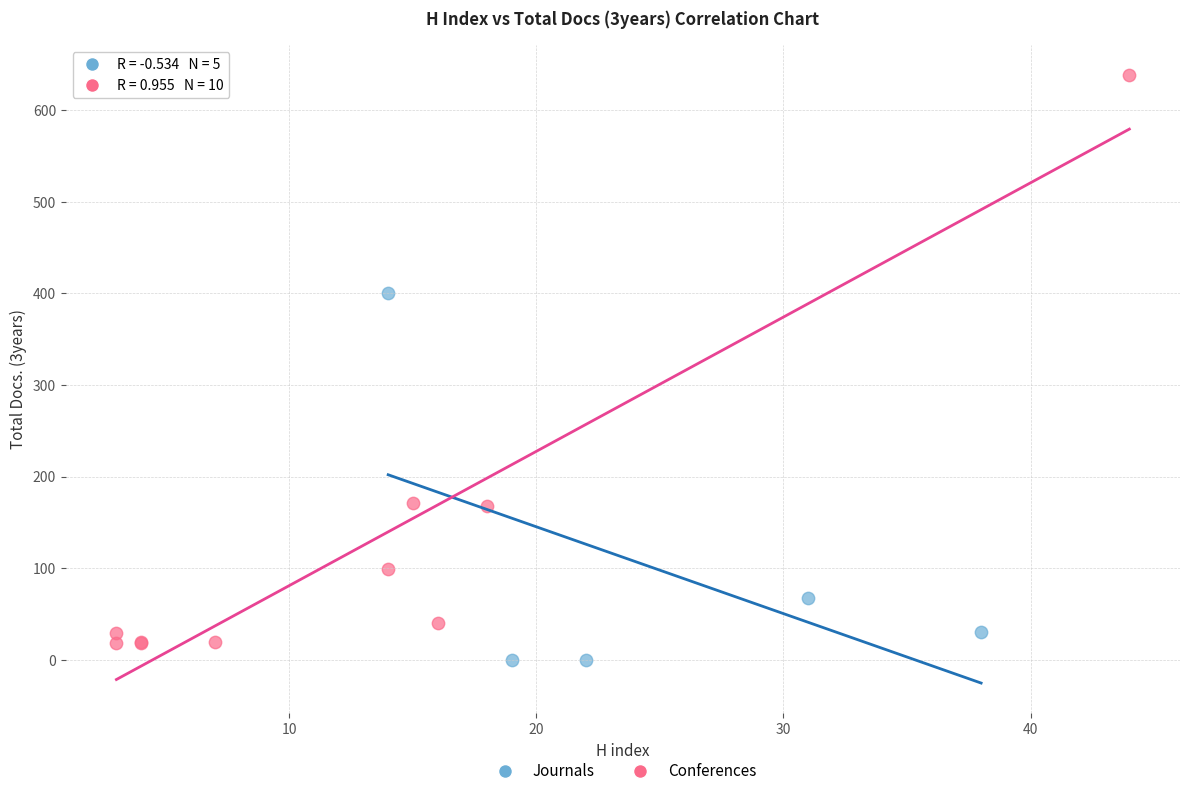

Which series contains the highest Y value?

Conferences